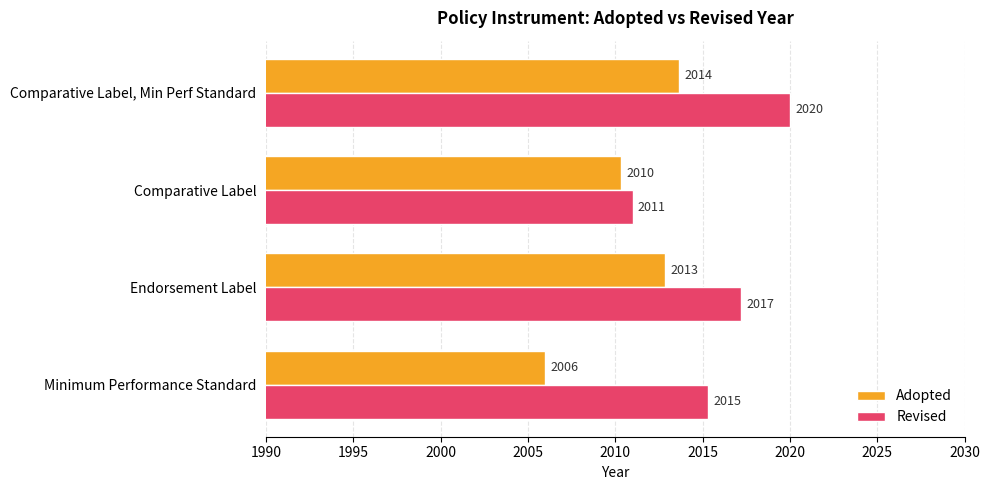

What is the sum of the Adopted values at Comparative Label, Min Perf Standard and Comparative Label?

4024.0